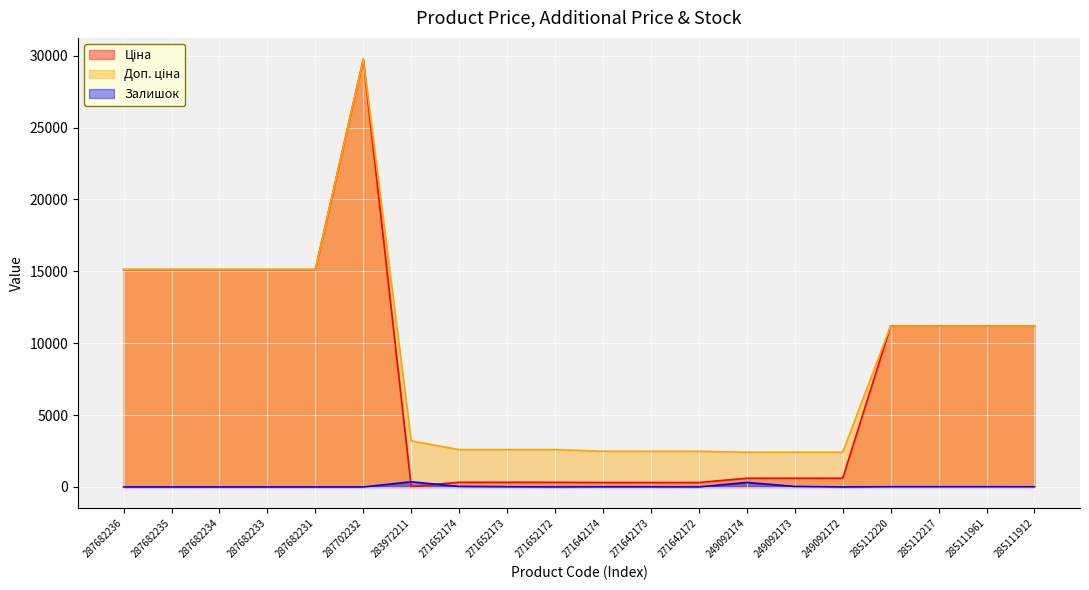

True or false: Ціна and Доп. ціна intersect in this chart.

False